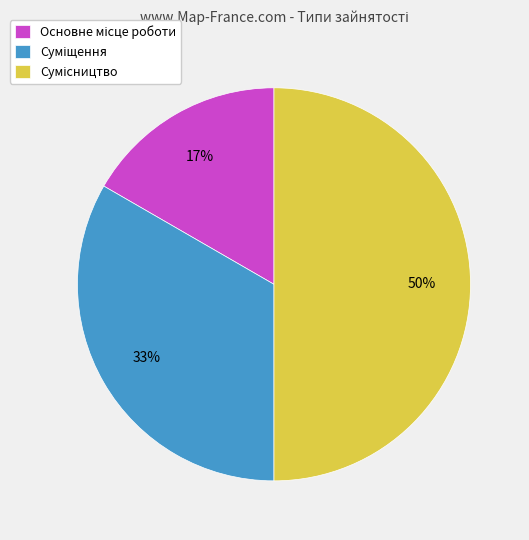

To the nearest percent, what is the difference between the largest and smallest slice percentages?

33%